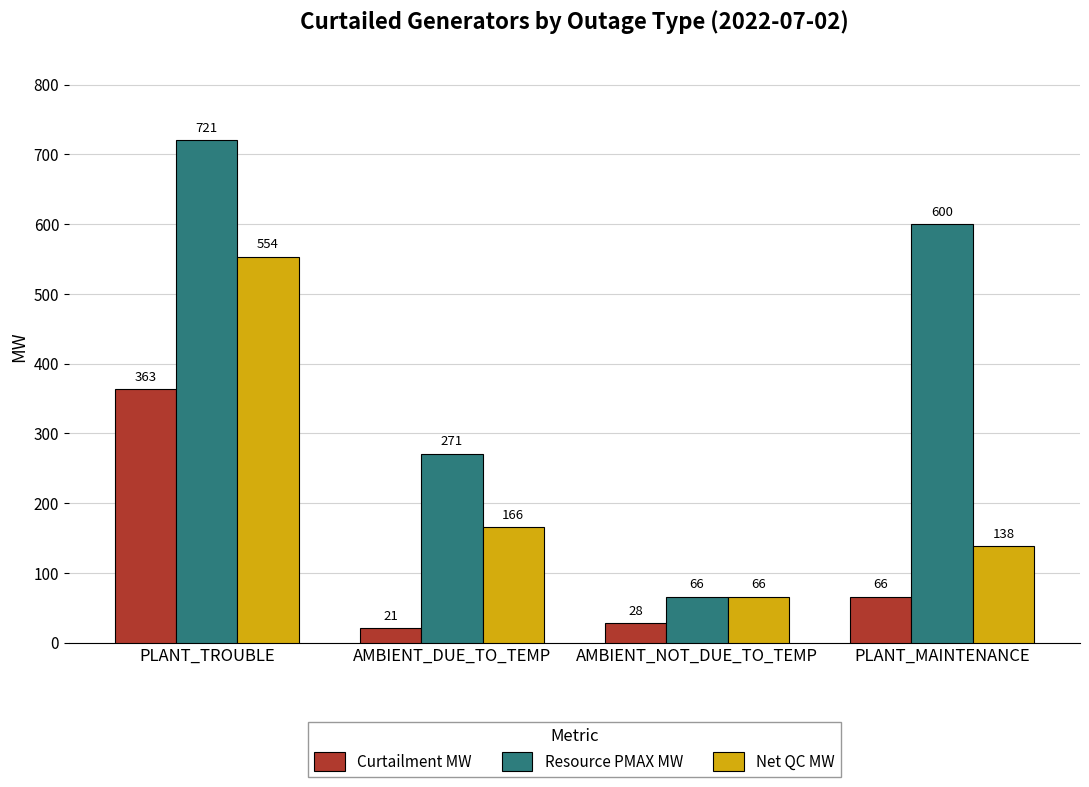

What is the smallest value displayed?

20.5